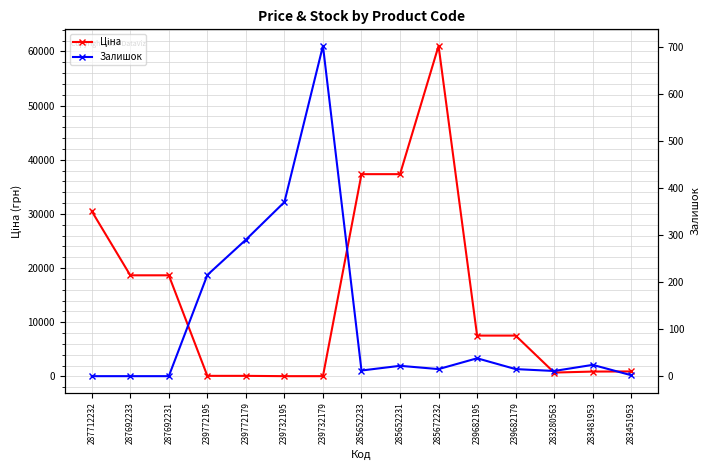

In Залишок, how many points are higher than both neighbors (excluding endpoints)?

4